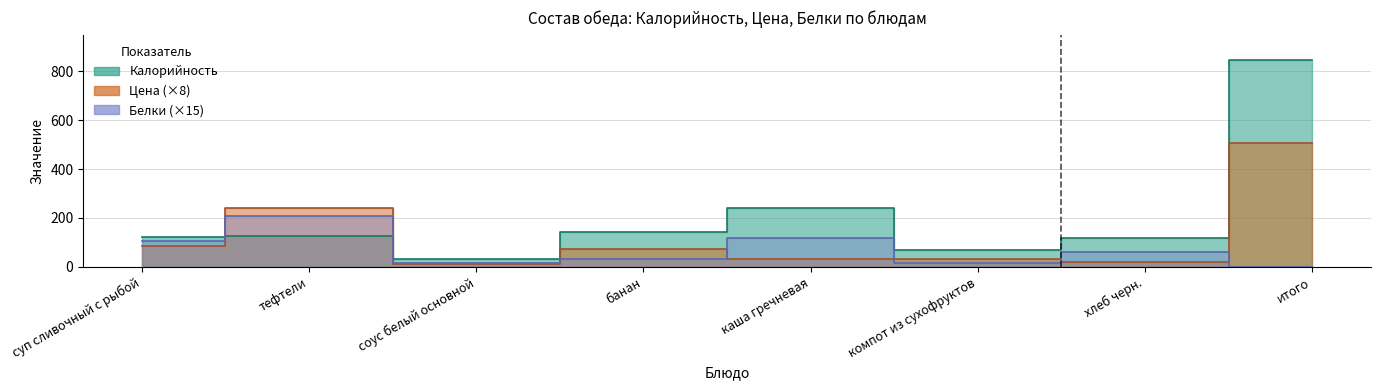

Reading right to left, transcribe all the data shown in this chart.

Калорийность: 845.0	117.0	67.0	239.0	143.0	33.0	127.0	121.0
Цена: 505.4	20.0	31.2	32.4	74.9	10.5	240.0	84.5
Белки: 0.0	60.0	15.0	120.0	30.0	15.0	210.0	105.0